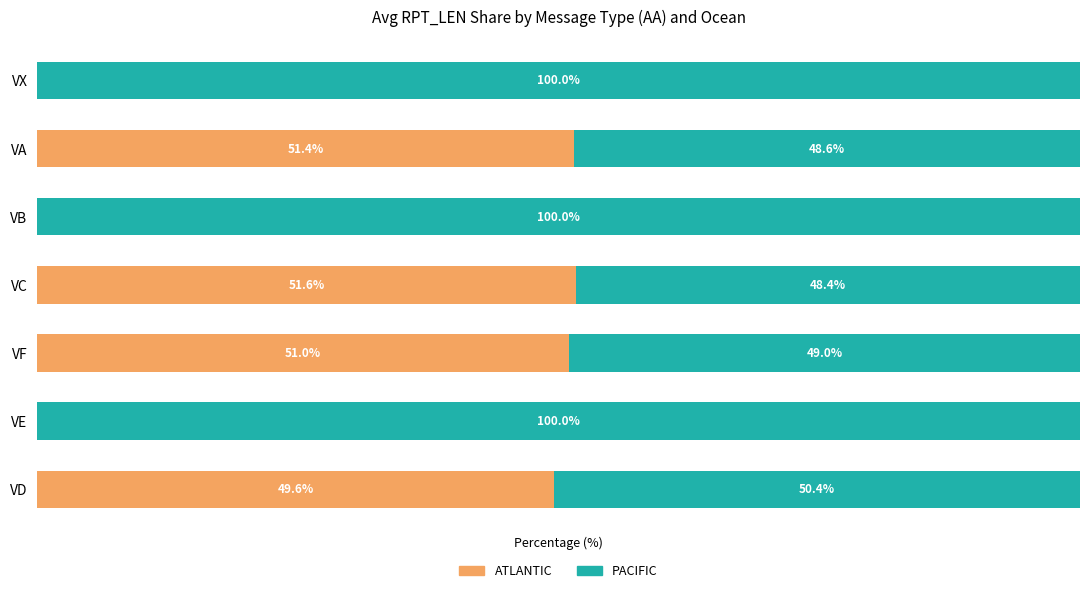

Where is ATLANTIC nearest to the value 25?

VD